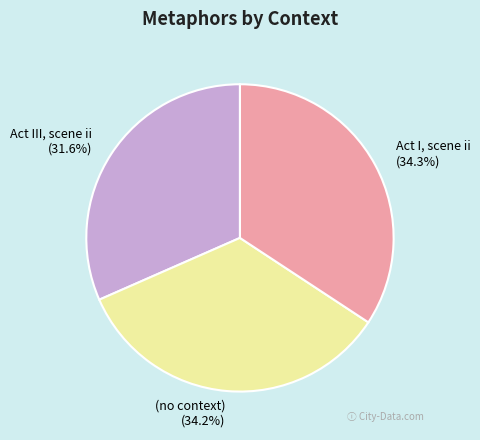

Which category has the smallest portion of the pie?

Act III, scene ii